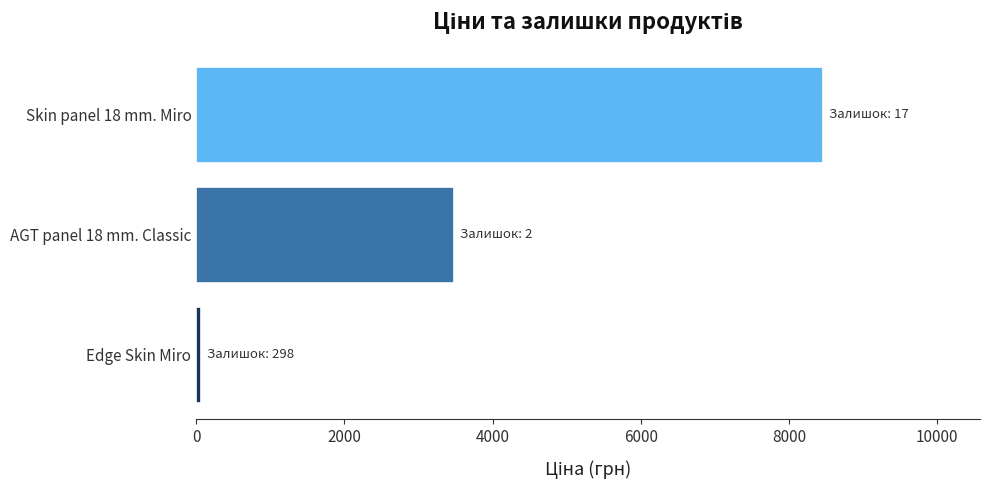

Is it true that the value at AGT panel 18 mm. Classic is 3484.5?

True